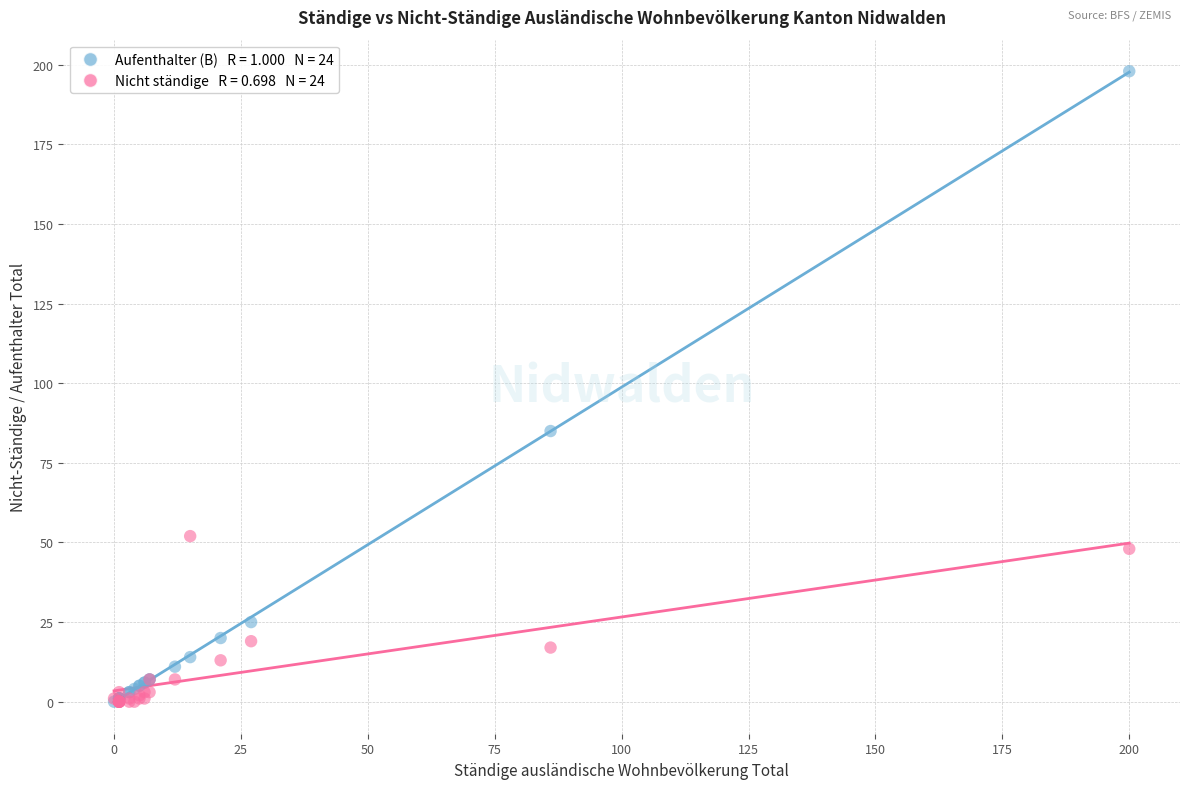

Across all series, what Y value is closest to 99?

85